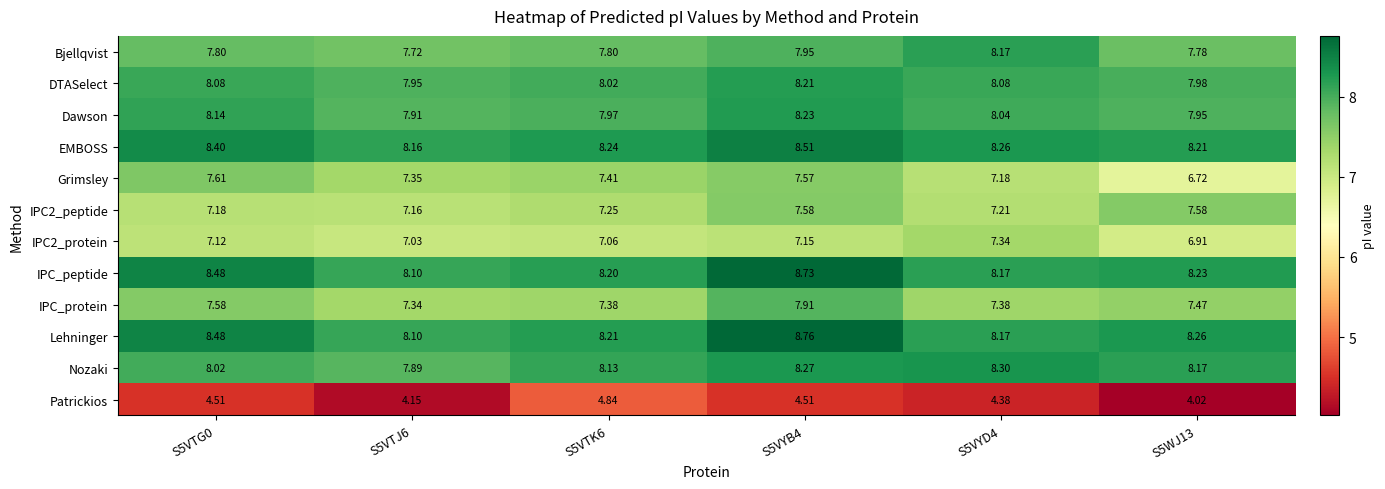

Which category has the lowest value across all series?

S5WJ13